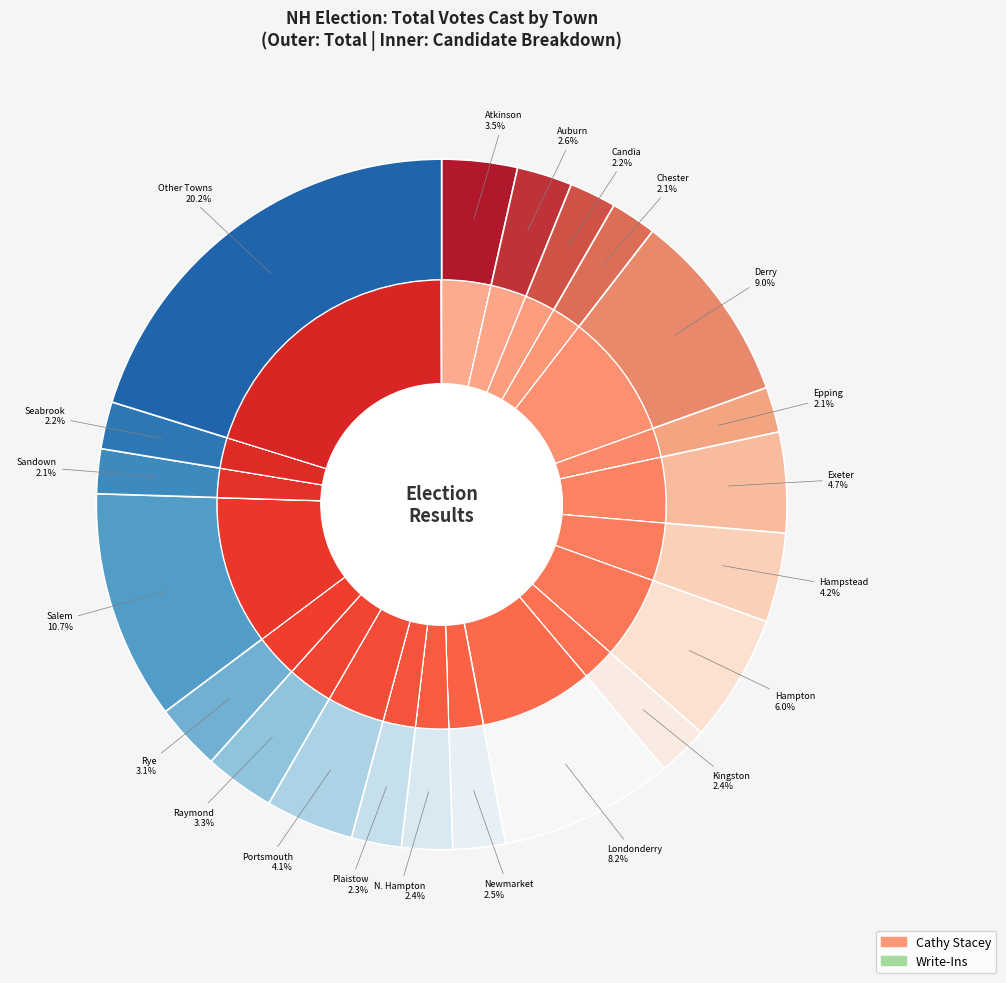

The Kensington slice represents 11% of the pie. True or false?

False